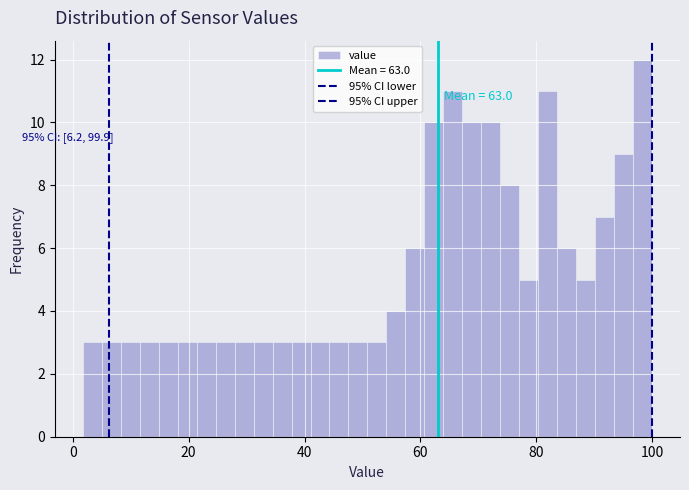

Read against the x-axis, roughly where is the centre of the tallest bar?

98